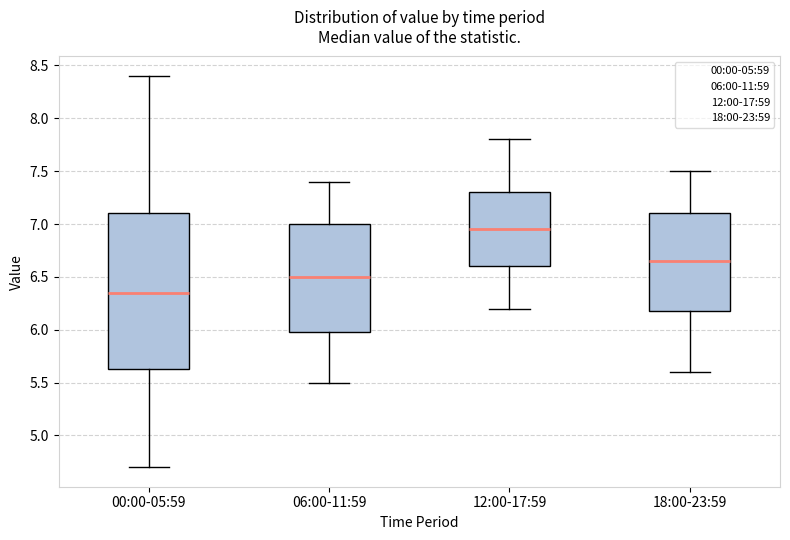

Which box's median line is the highest?

12:00-17:59